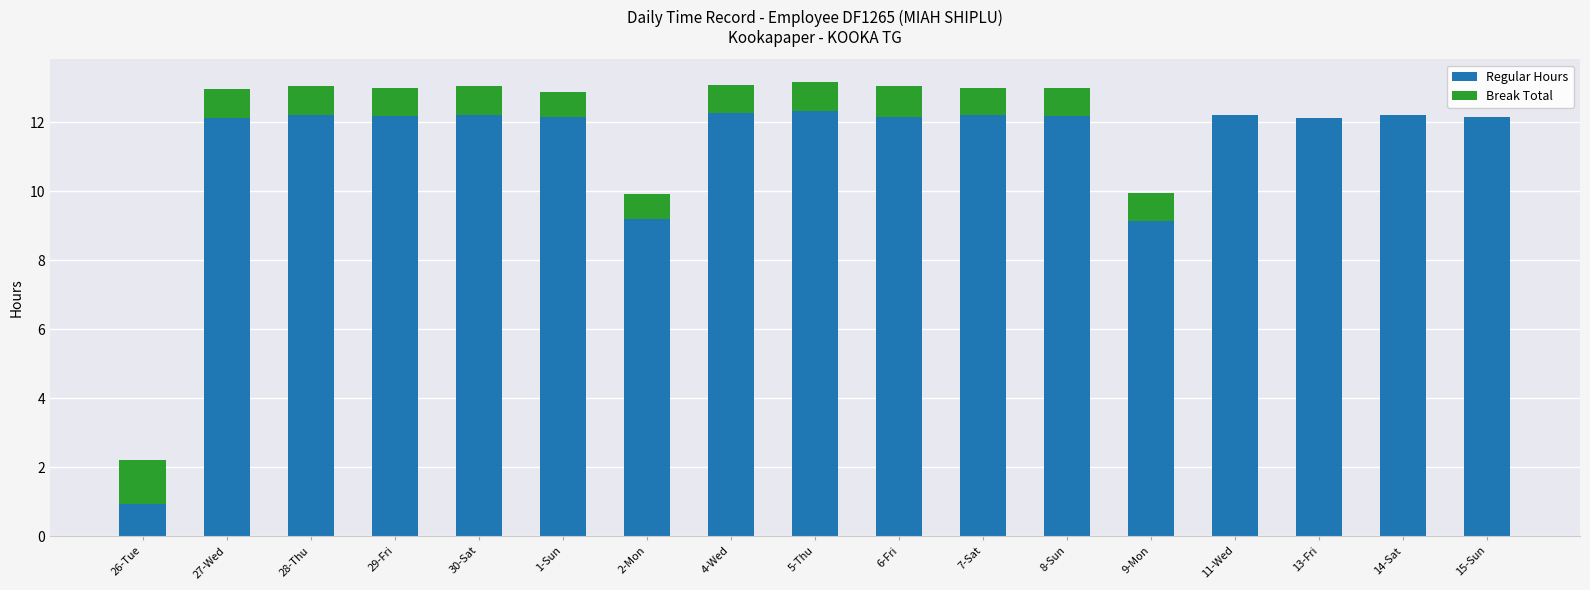

What are all the series names shown in the legend?

Regular Hours, Break Total